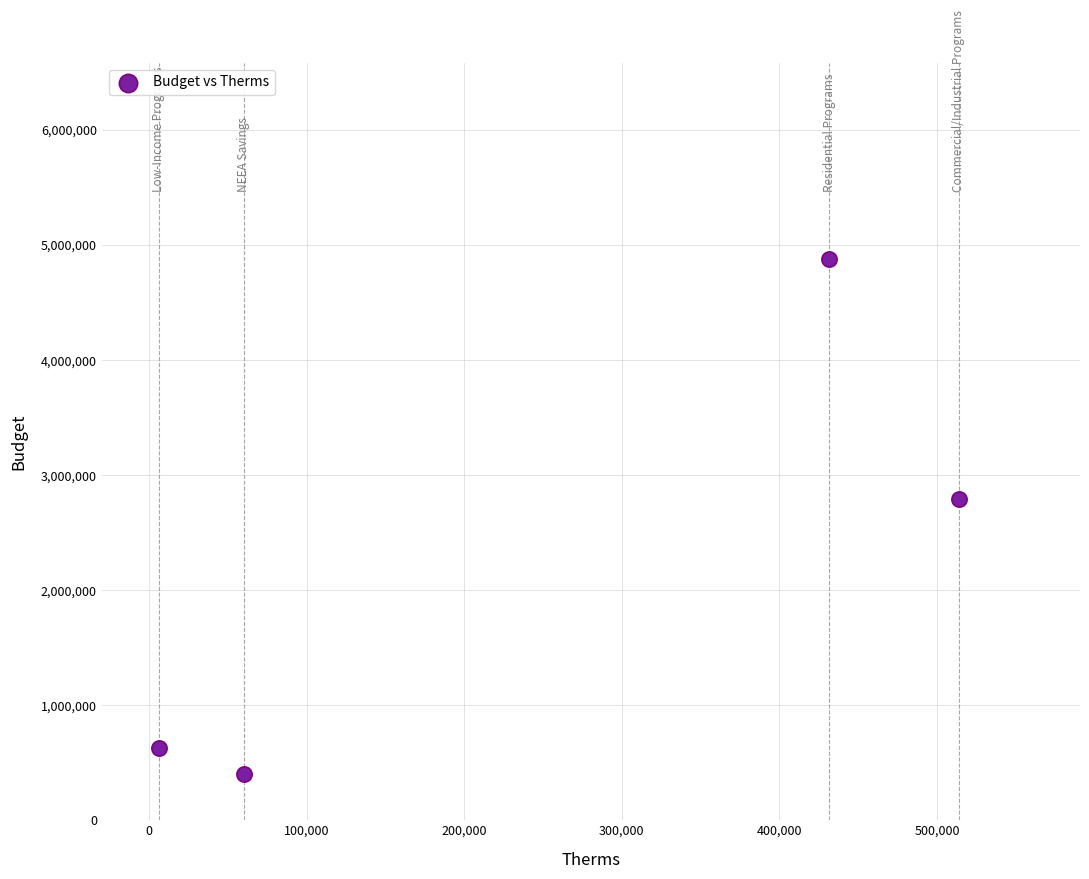

What Y value in the scatter plot is closest to 2641822?

2796828